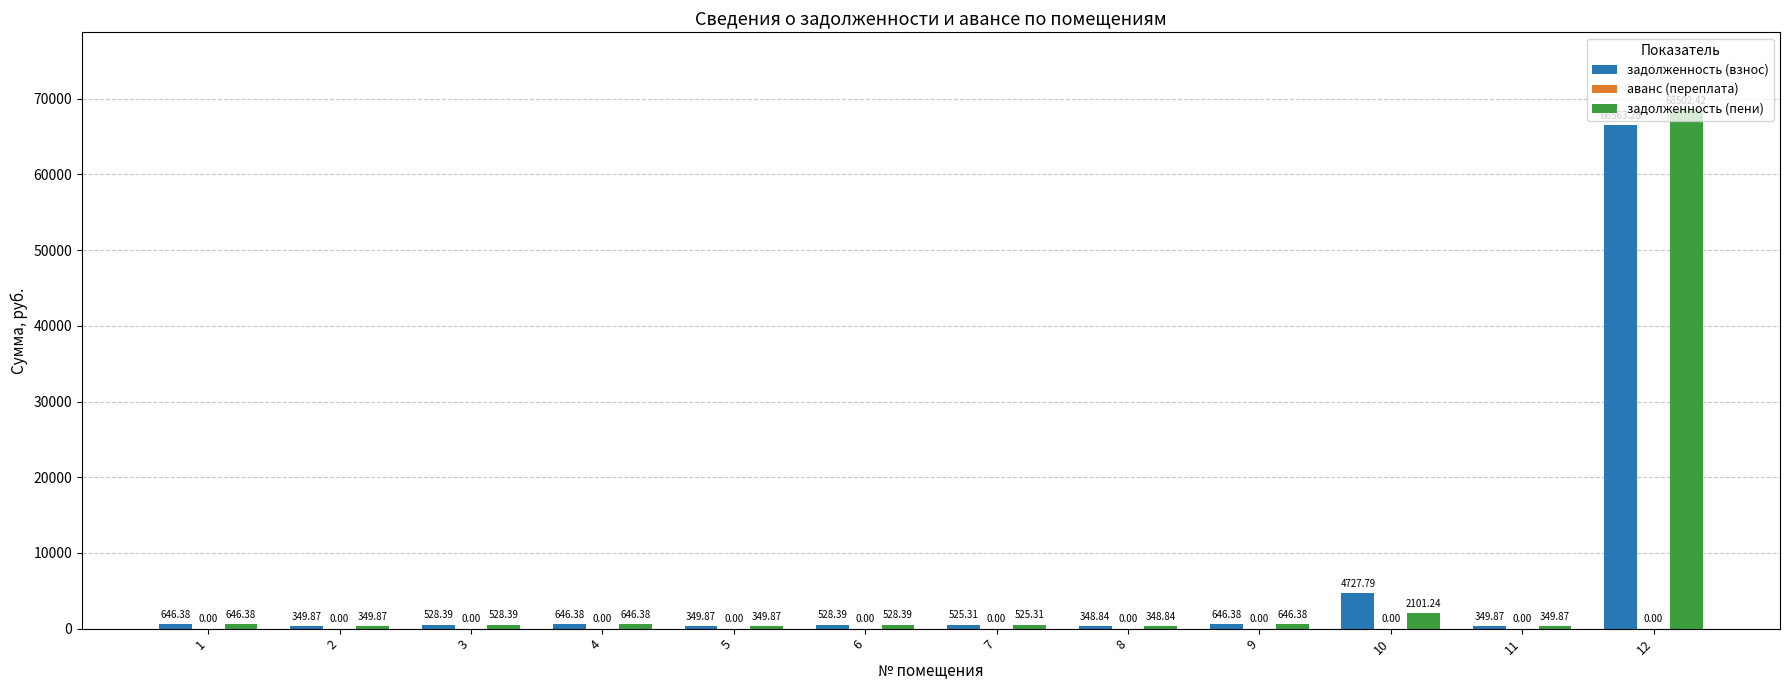

At which category is the sum across all series the highest?

12